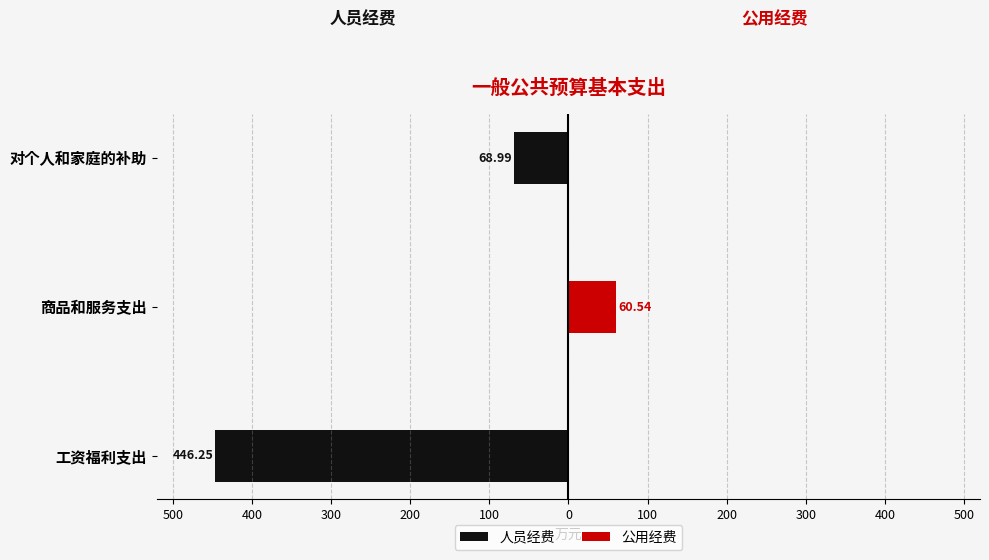

What is the difference between the highest and lowest values at 对个人和家庭的补助?

69.0